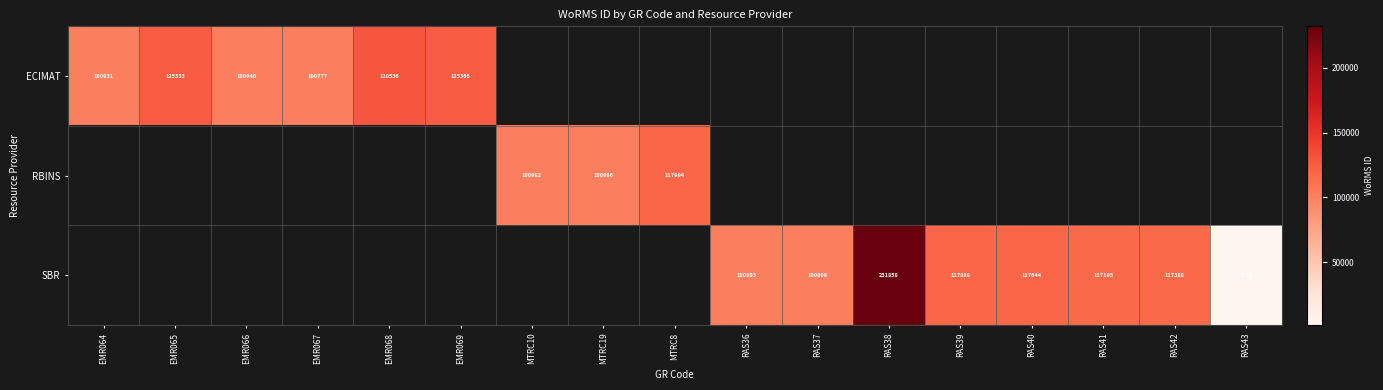

Is the value of ECIMAT at EMR065 greater than the value of SBR at RAS41?

Yes